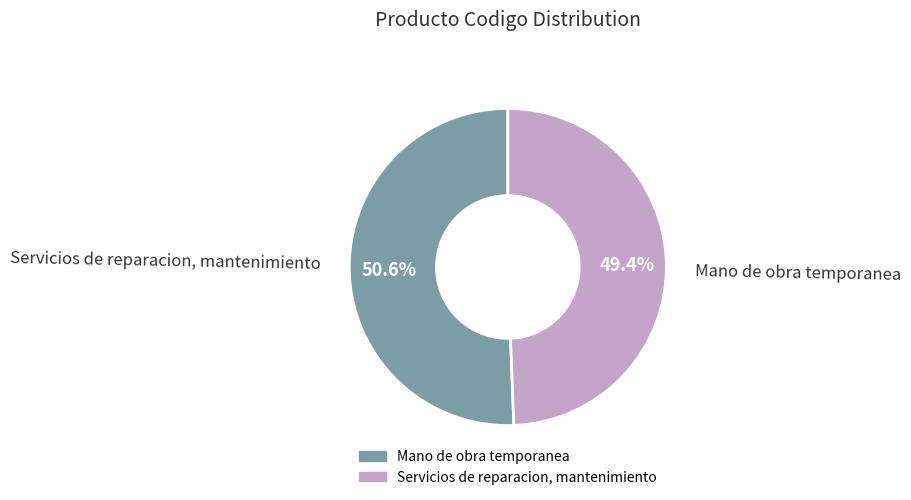

What is the total percentage of Servicios de reparacion, mantenimiento and Mano de obra temporanea?

100.0%